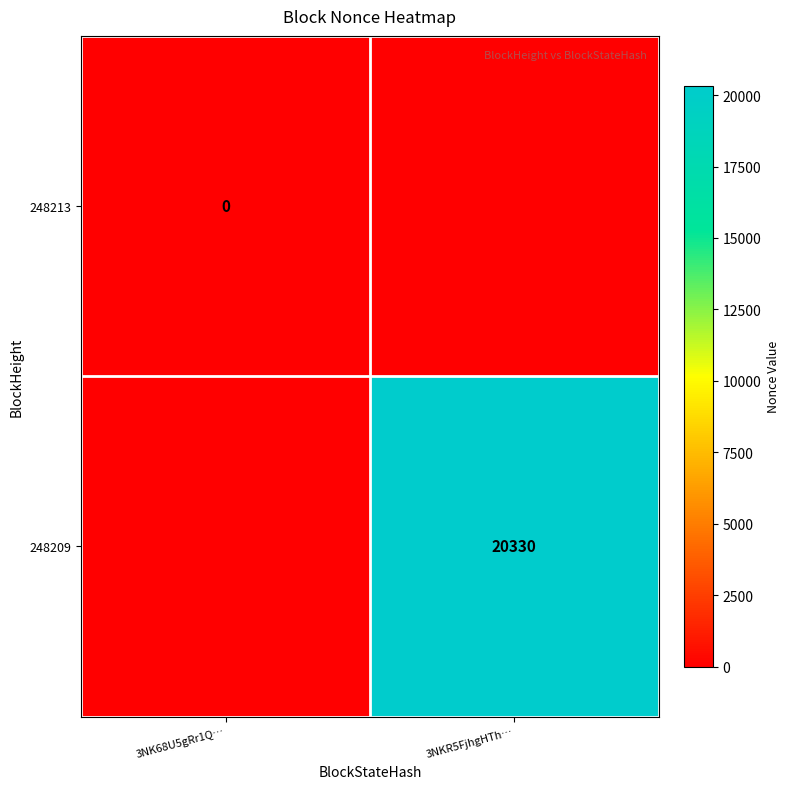

Is the value of 248209 at 3NKR5FjhgHTh… greater than the value of 248213 at 3NK68U5gRr1Q…?

Yes